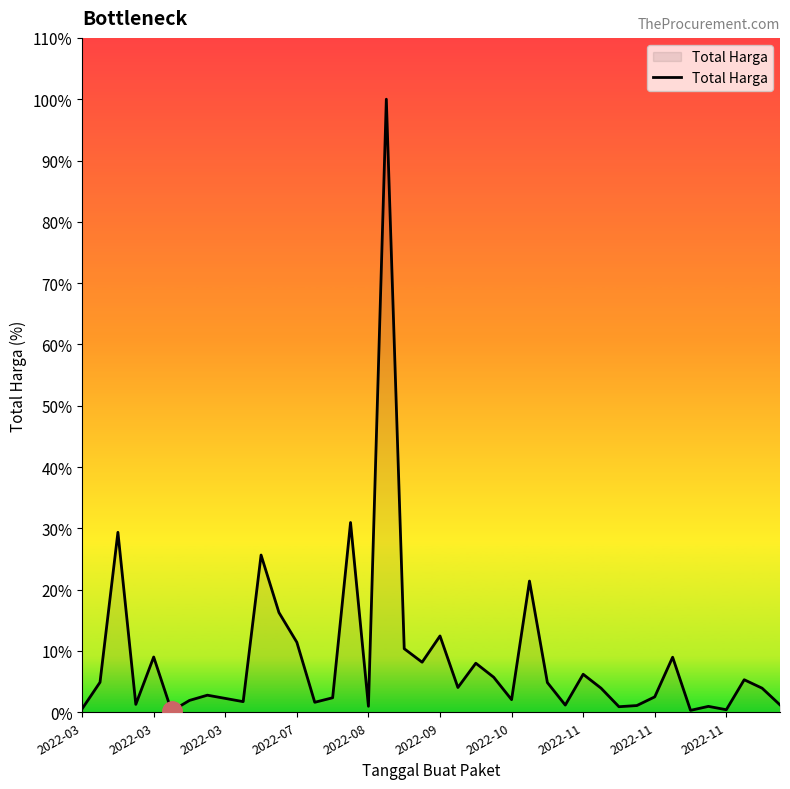

What is the label of the 28th point from the right?

2022-07